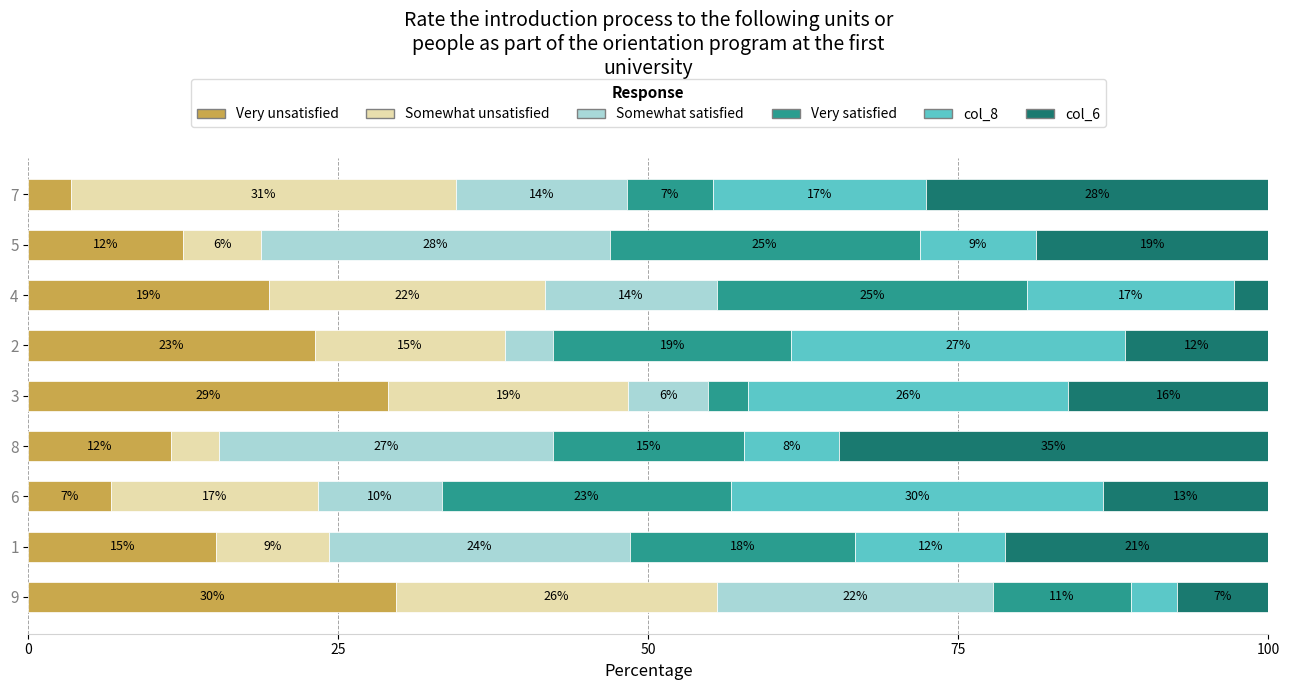

What are all the series names shown in the legend?

Very unsatisfied, Somewhat unsatisfied, Somewhat satisfied, Very satisfied, col_8, col_6